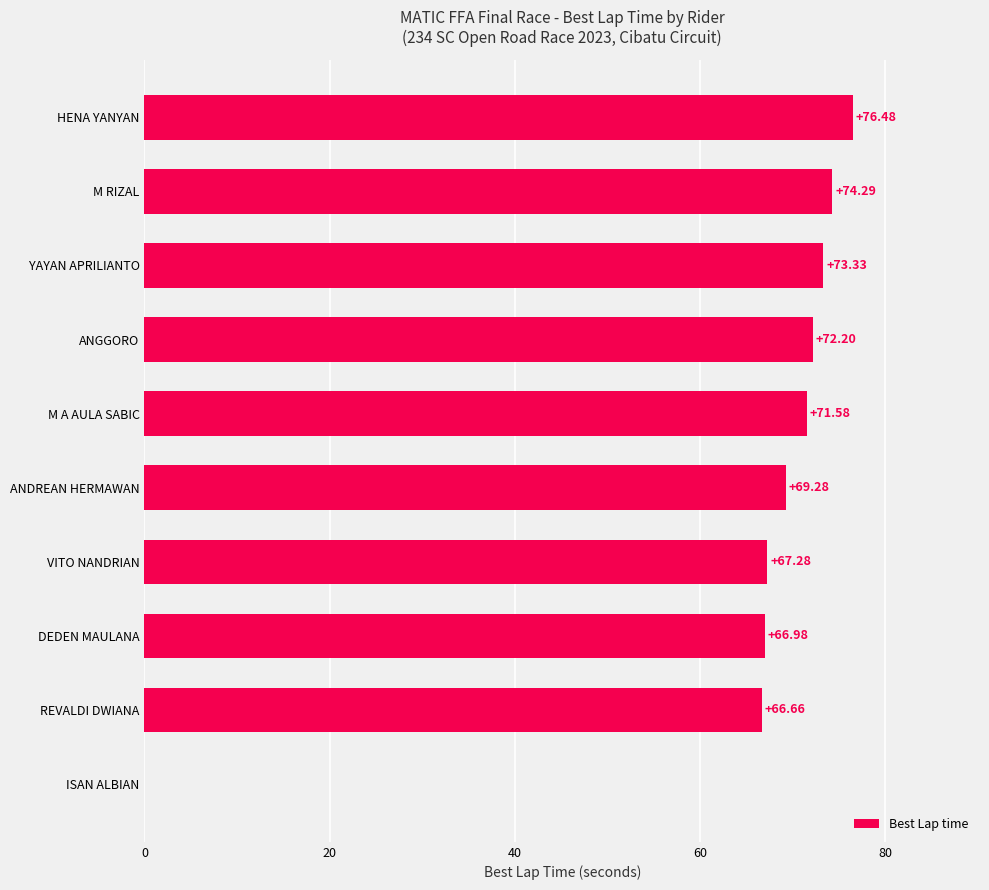

Approximately how many times larger is the value at M A AULA SABIC compared to M RIZAL?

1.0